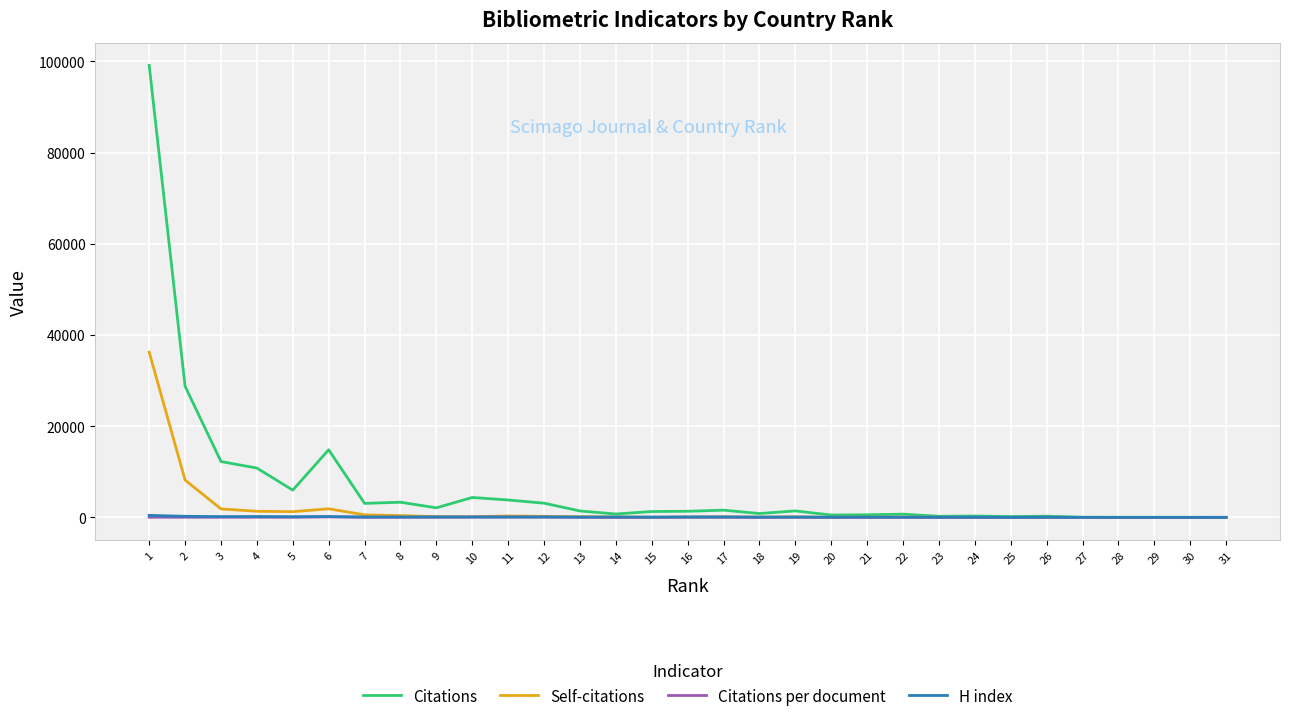

Which category has the highest value across all series?

1